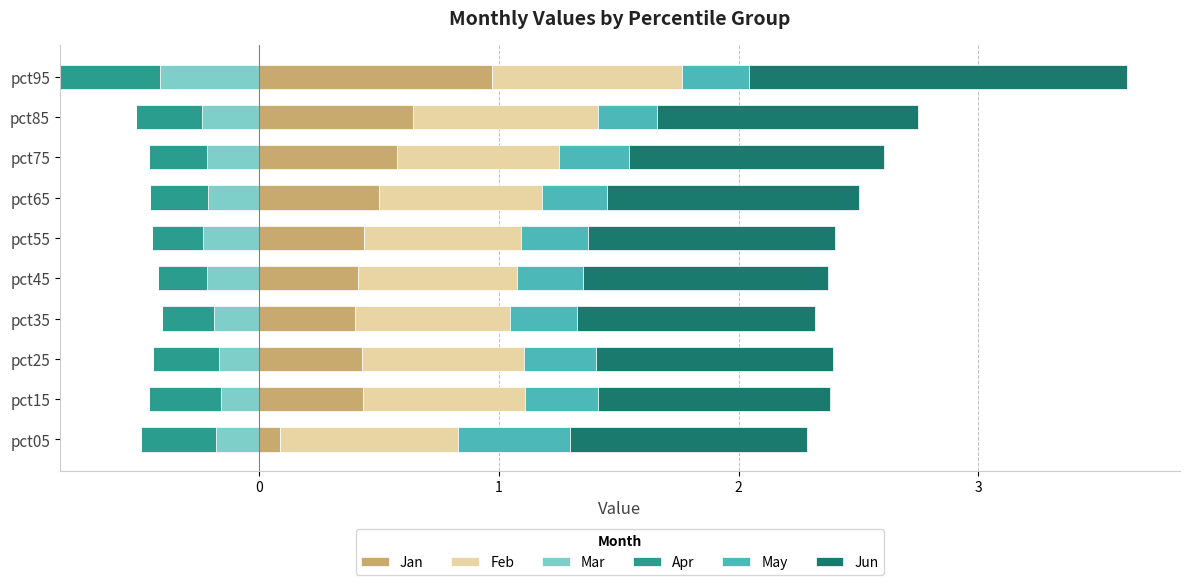

At which label does Jan reach its minimum?

pct05